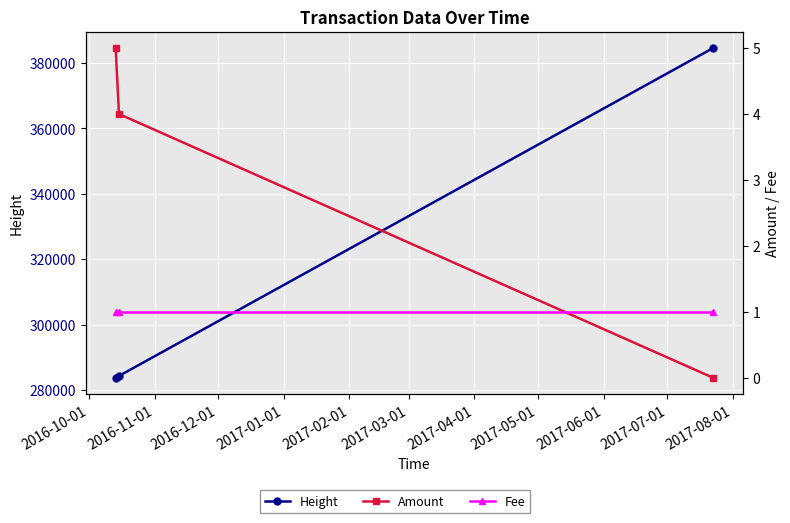

Reading right to left, transcribe all the data shown in this chart.

Height: 384503	284348	283785
Amount: 0	4	5
Fee: 1	1	1